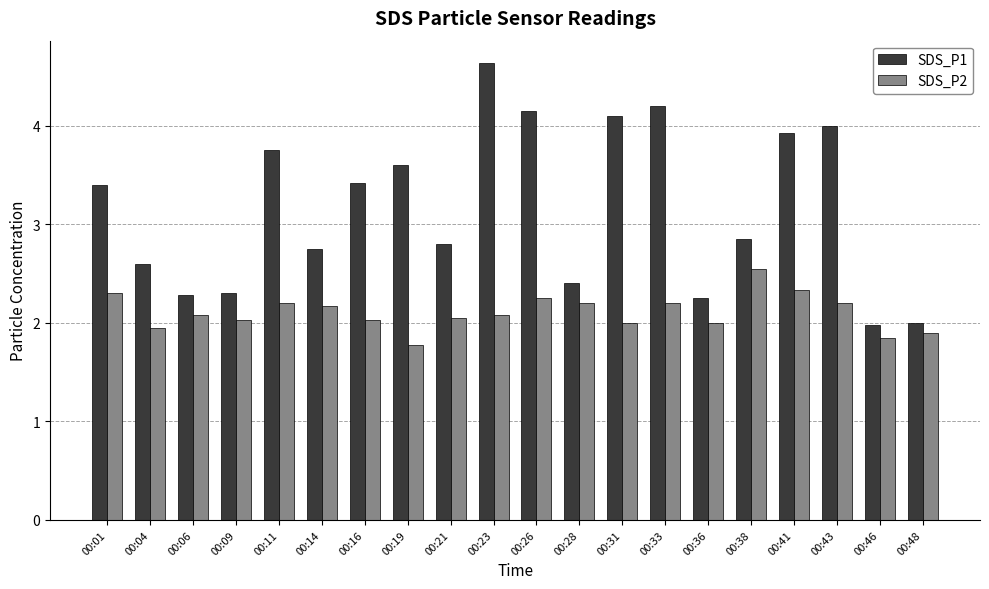

How many distinct data groups are displayed?

2